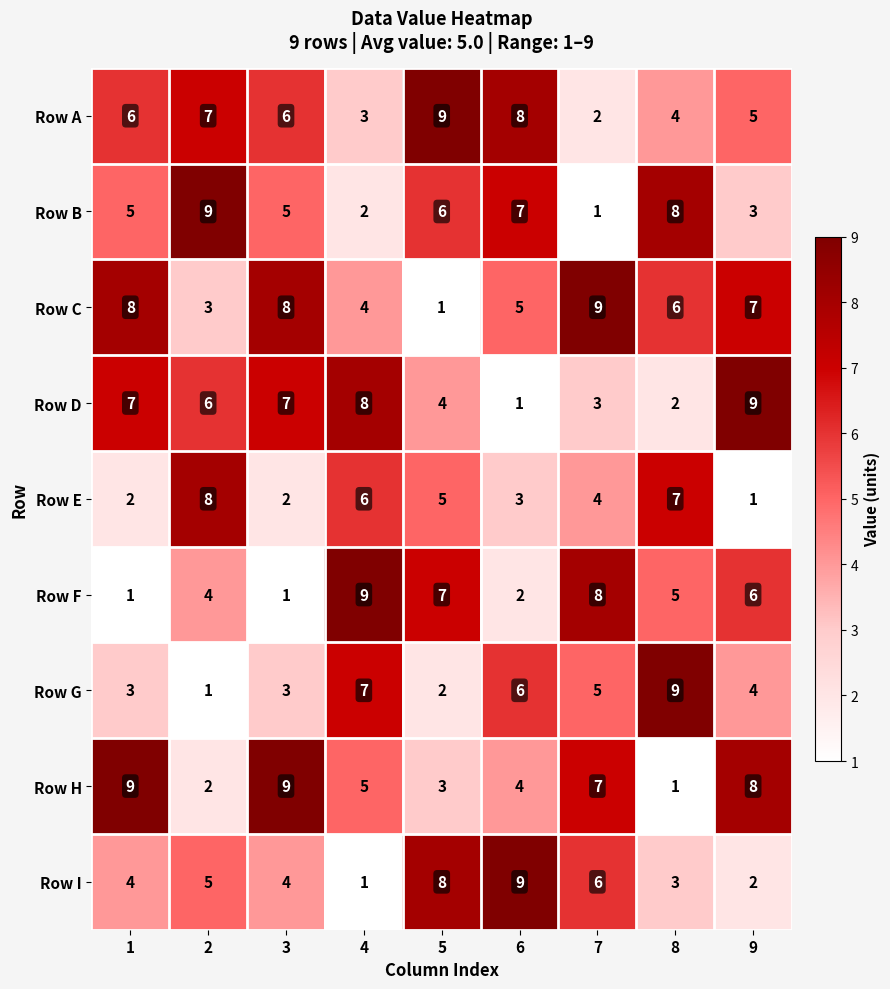

How many distinct data groups are displayed?

9